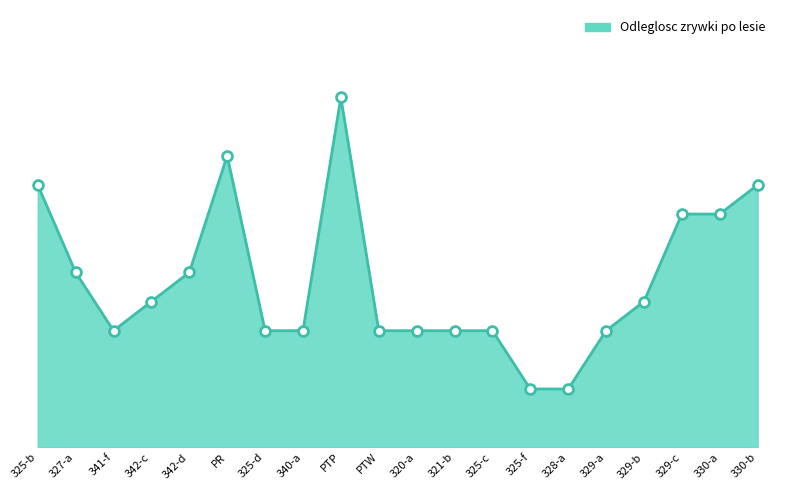

What is the change in value from PTP to 329-a?

-800